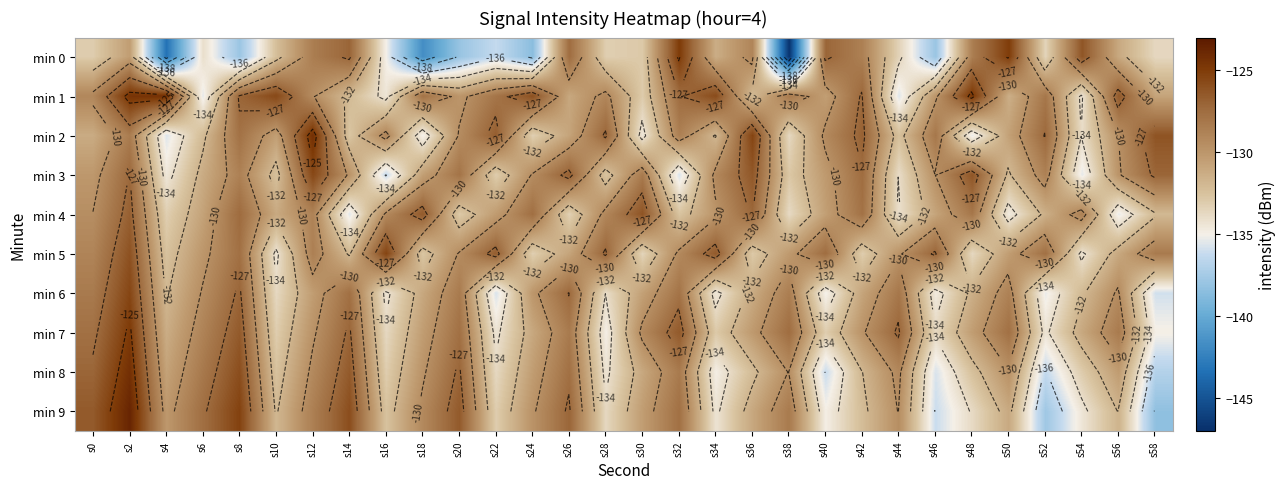

Count the number of categories in the chart.

30